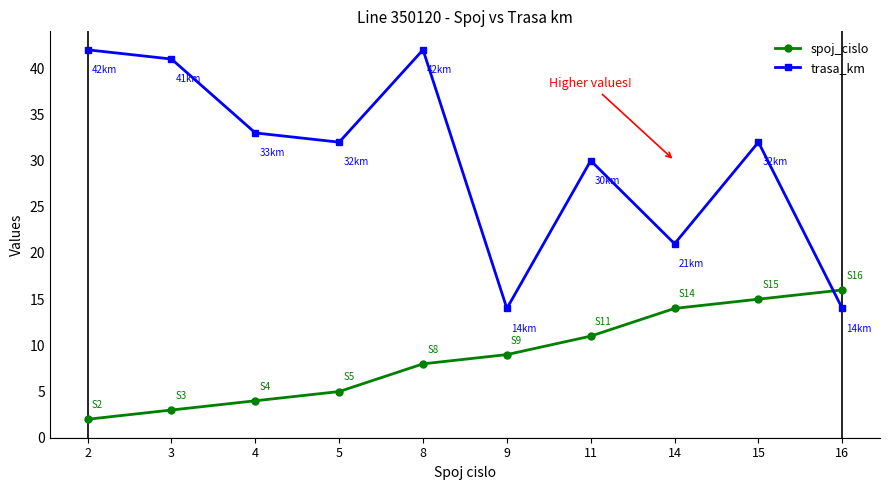

Is this an area chart (filled region under the line)?

No